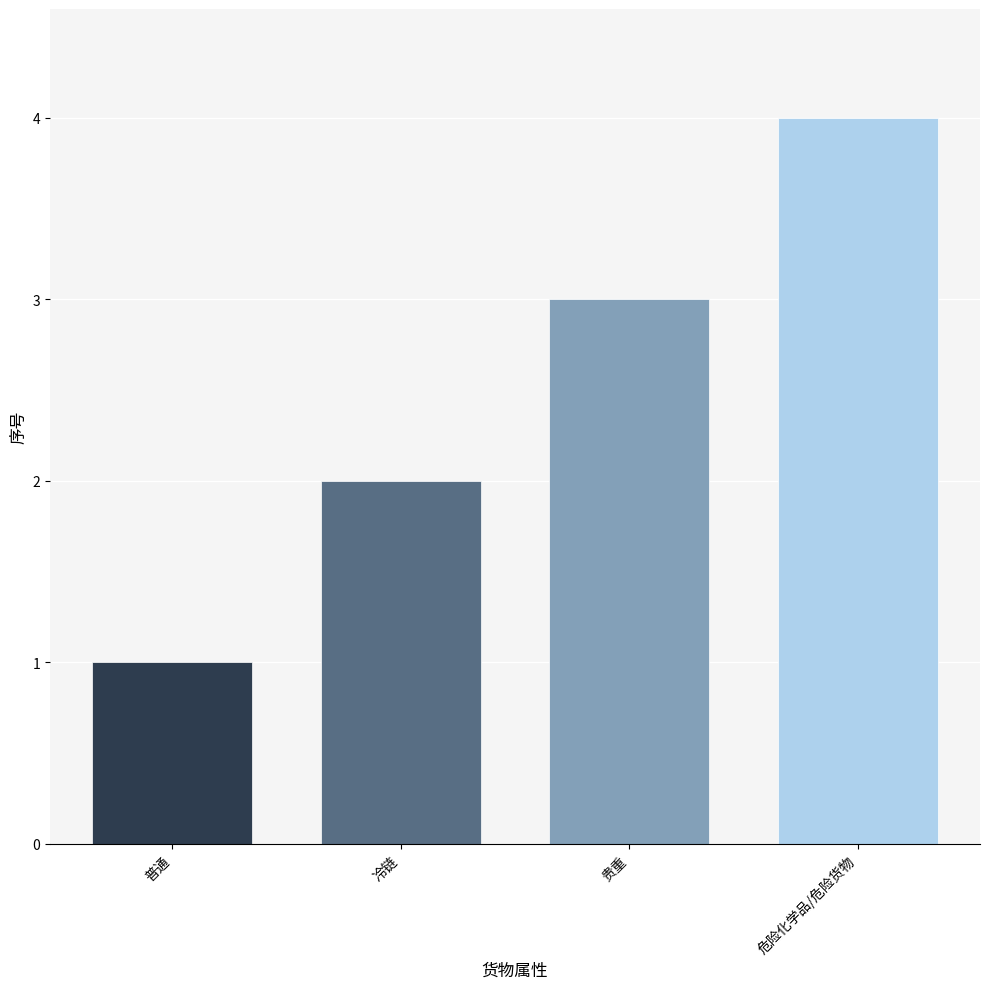

Reading right to left, what are all the values shown in this chart?

4	3	2	1